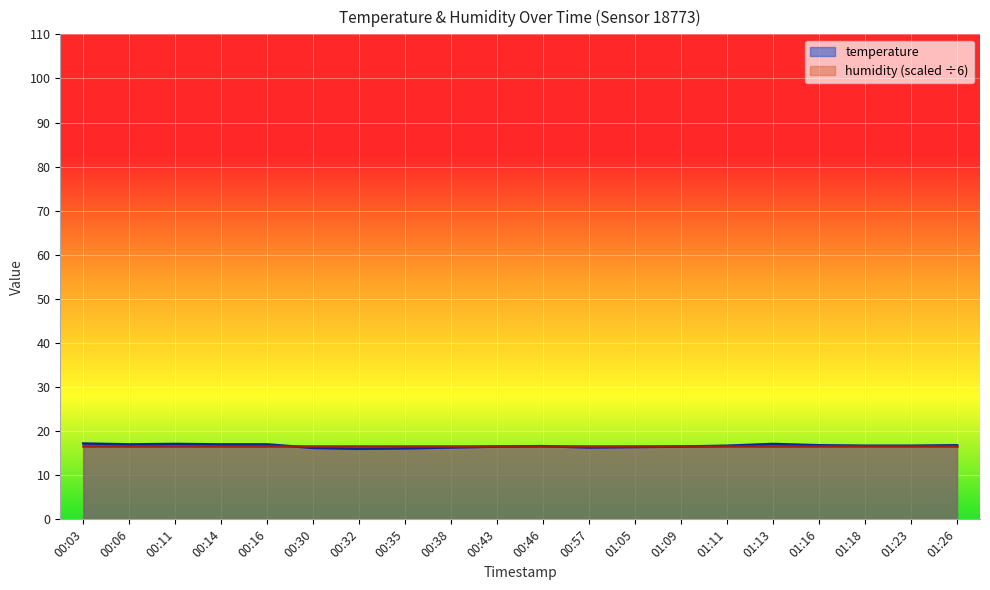

The chart shows a value of 17.1 at 00:11. True or false?

True